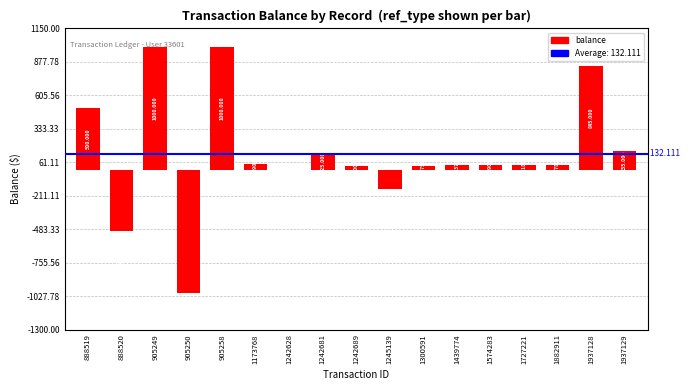

What is the difference between the values at 1242689 and 1242628?

30.0